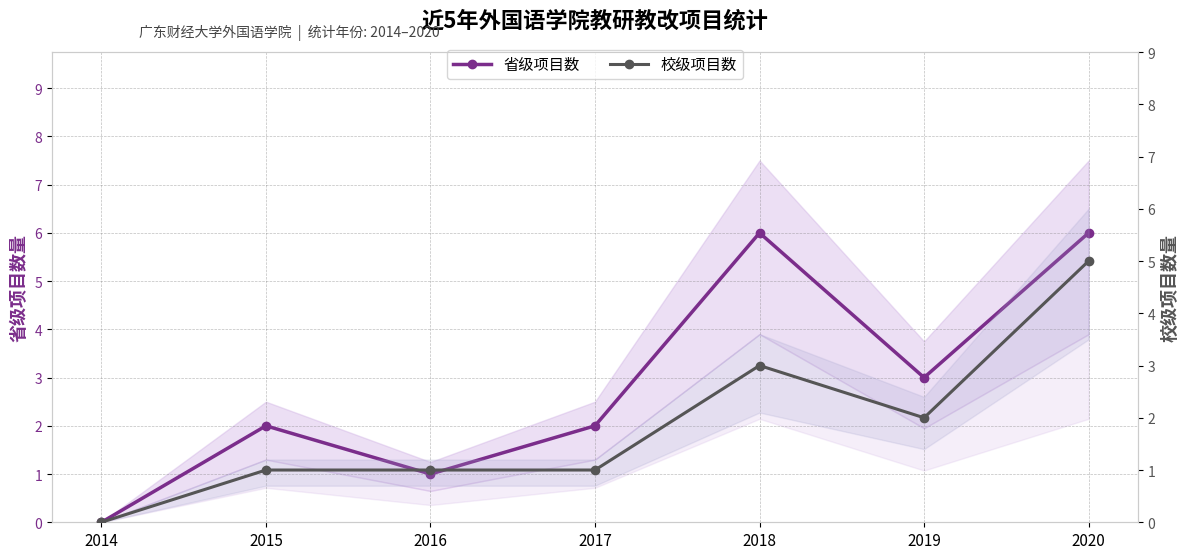

Which series has the largest total across all categories?

省级项目数